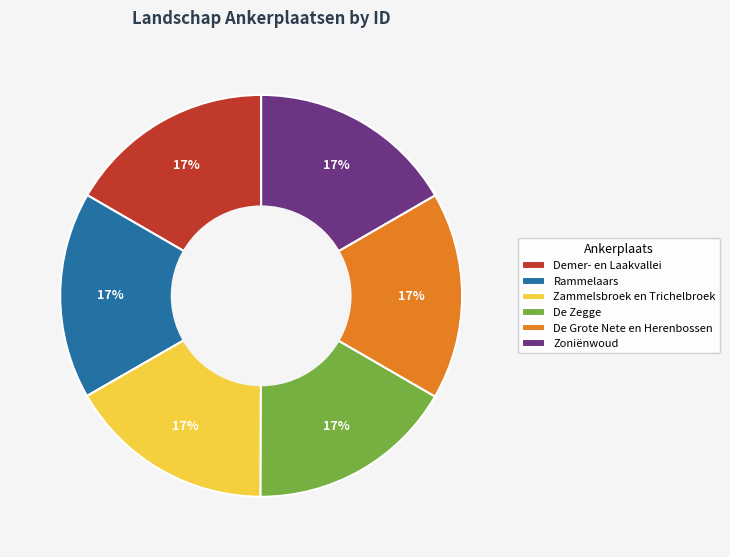

To the nearest percent, what portion does De Grote Nete en Herenbossen represent?

17%